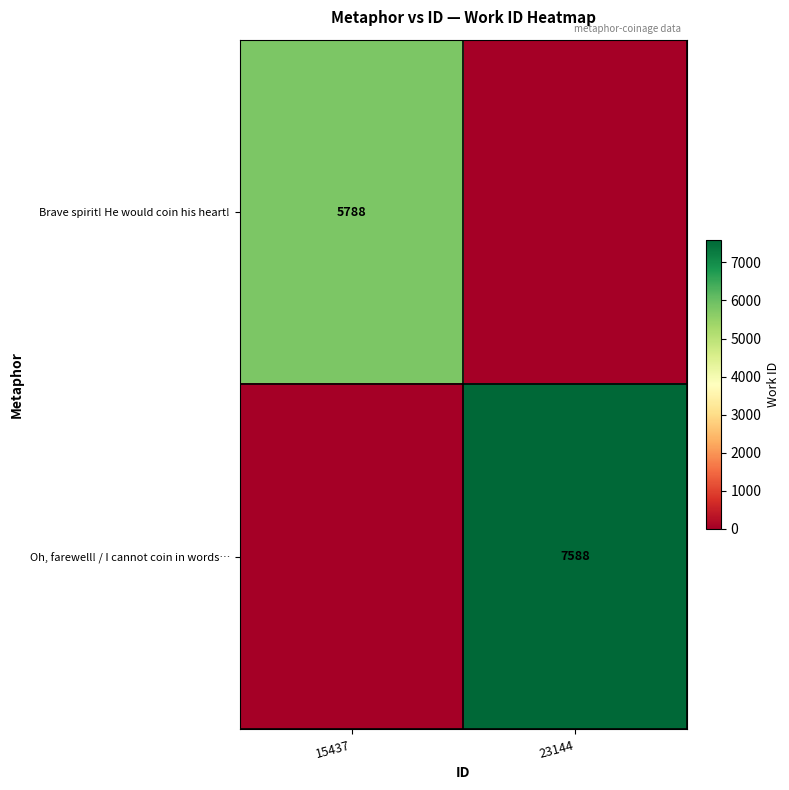

Is it true that Brave spirit! He would coin his heart! equals 9140 at 15437?

False